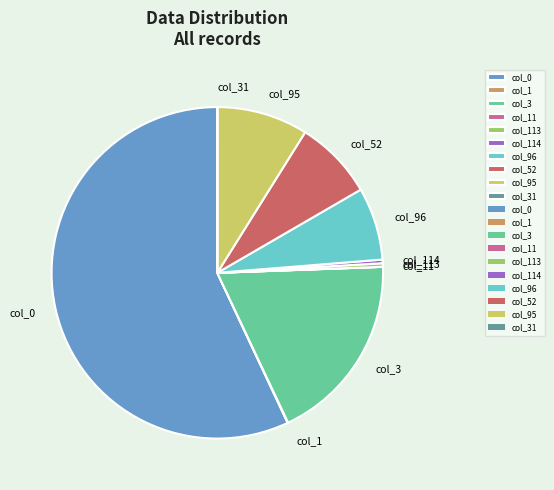

Is the sum of col_52 and col_3 greater than half?

No